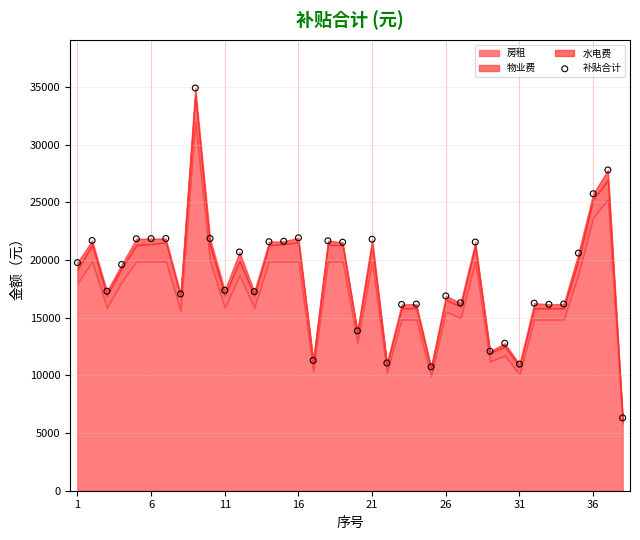

What is the range of Y values (max minus min)?

28608